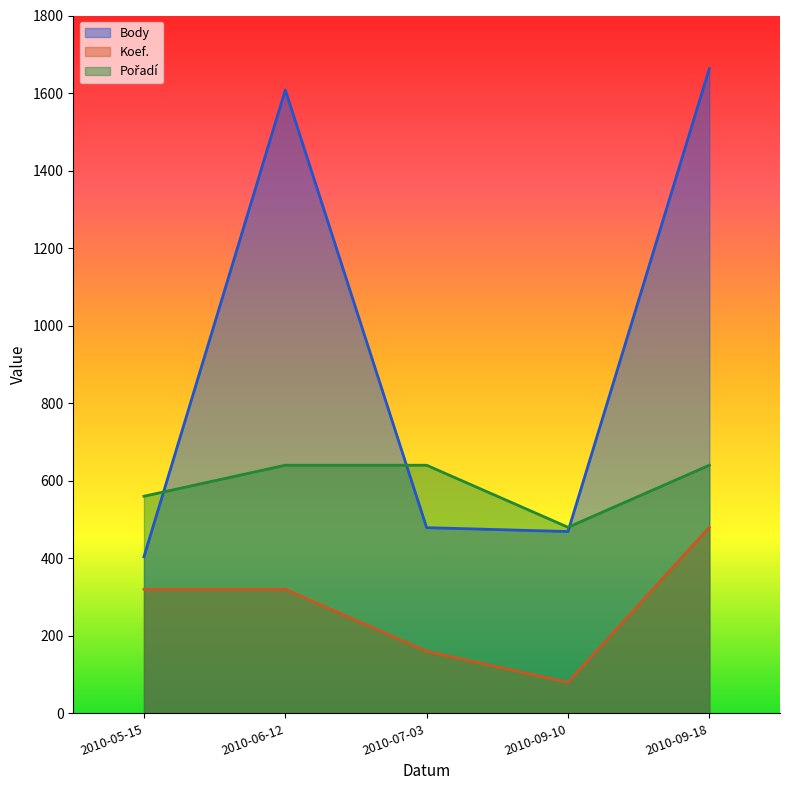

Which category has the lowest value across all series?

2010-09-10